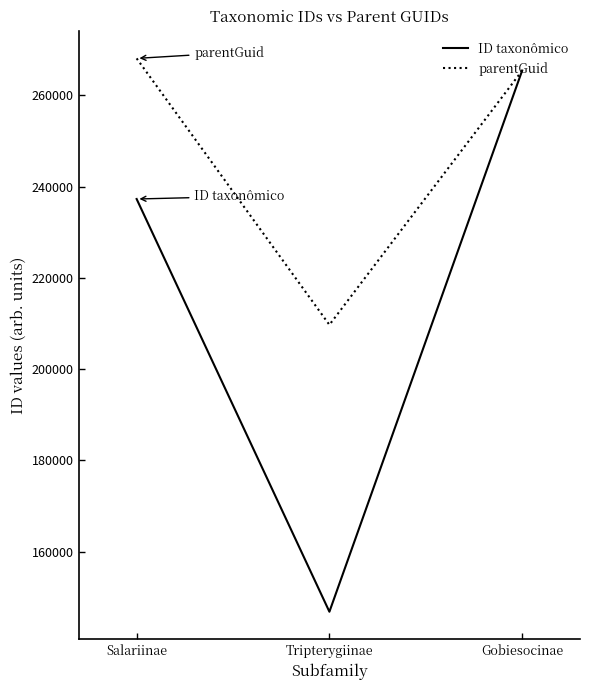

What is the greatest value displayed?

268130